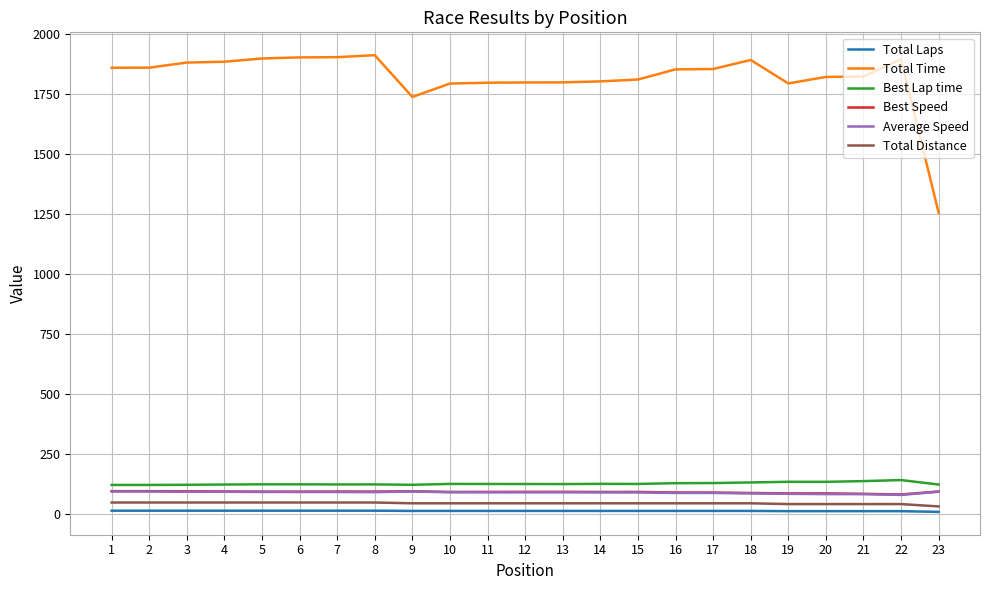

What is the lowest value of the Total Time series?

1255.7